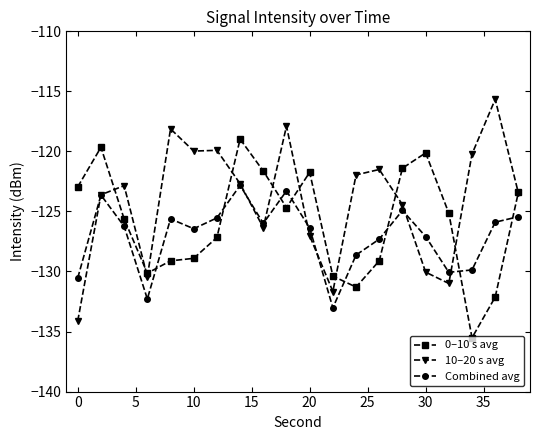

What is the greatest value displayed?

-115.7